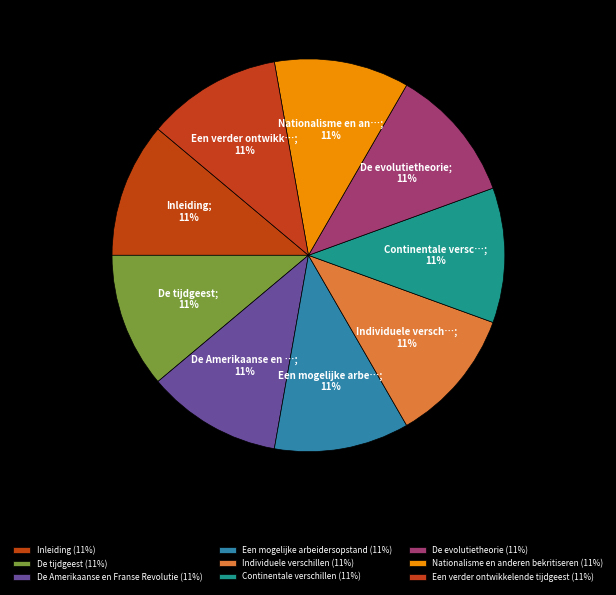

Is it true that Een mogelijke arbeidersopstand is 11% of the pie?

True